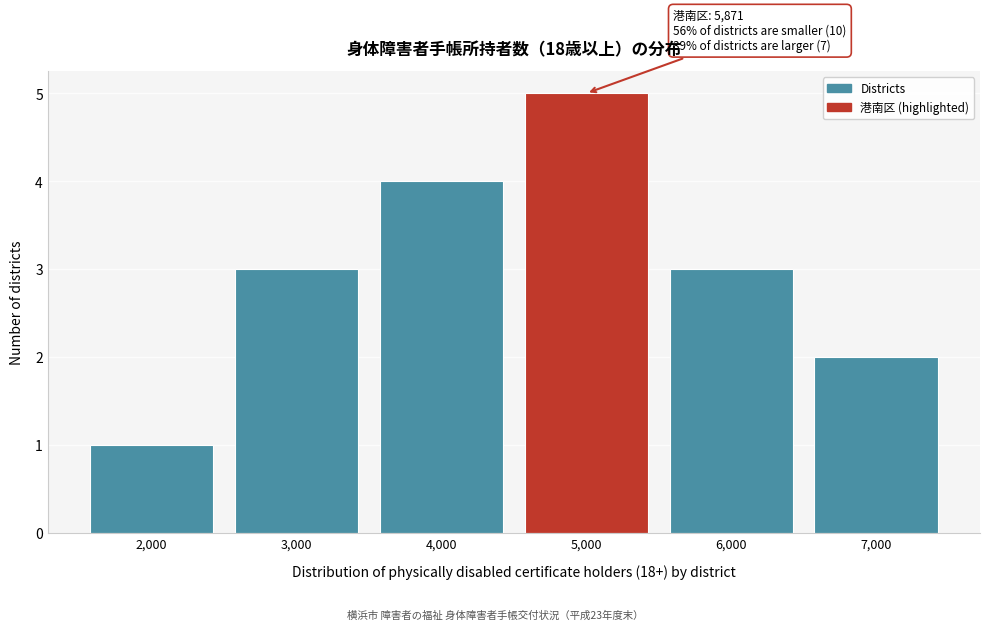

Reading left to right, extract all data points from this chart.

1	3	4	5	3	2